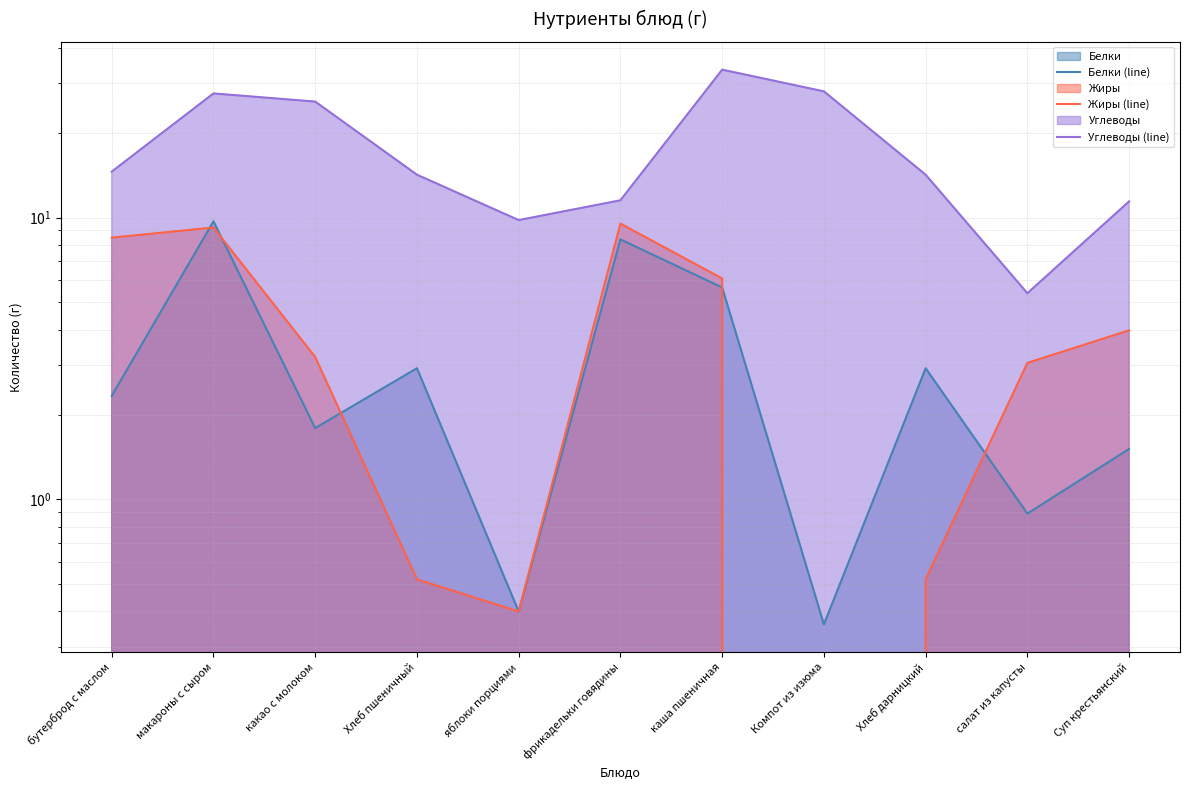

Rank the categories by Жиры (line) value from lowest to highest.

Компот из изюма, яблоки порциями, Хлеб пшеничный, Хлеб дарницкий, салат из капусты, какао с молоком, Суп крестьянский, каша пшеничная, бутерброд с маслом, макароны с сыром, фрикадельки говядины